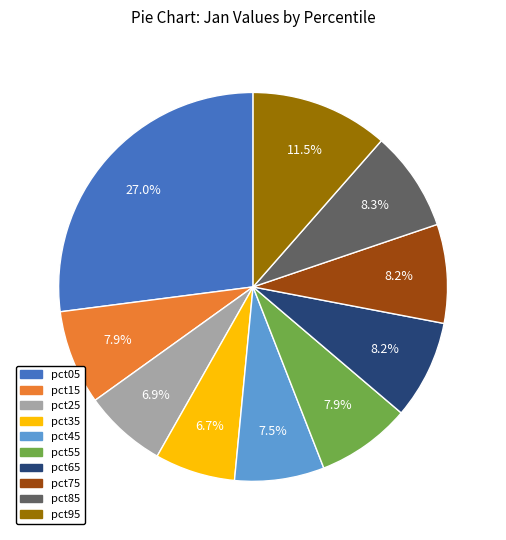

To the nearest percent, what is the difference between the pct15 and pct35 slice percentages?

1%